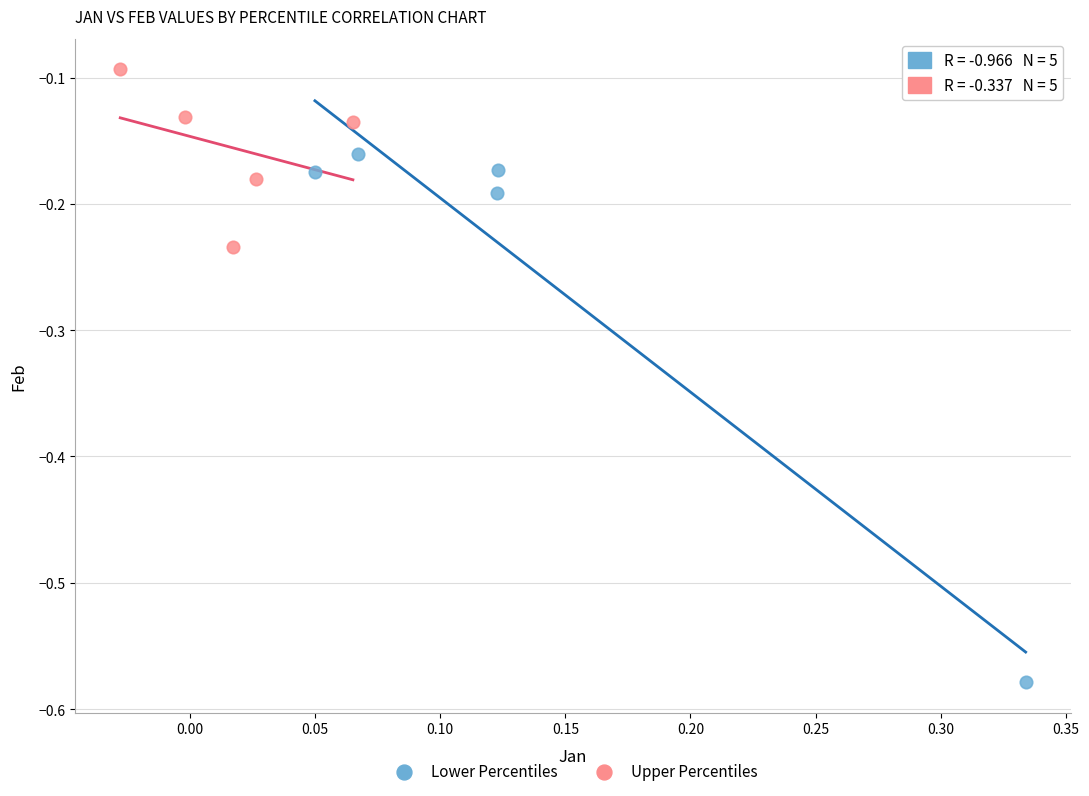

What are all the series names shown in the legend?

Lower Percentiles, Upper Percentiles